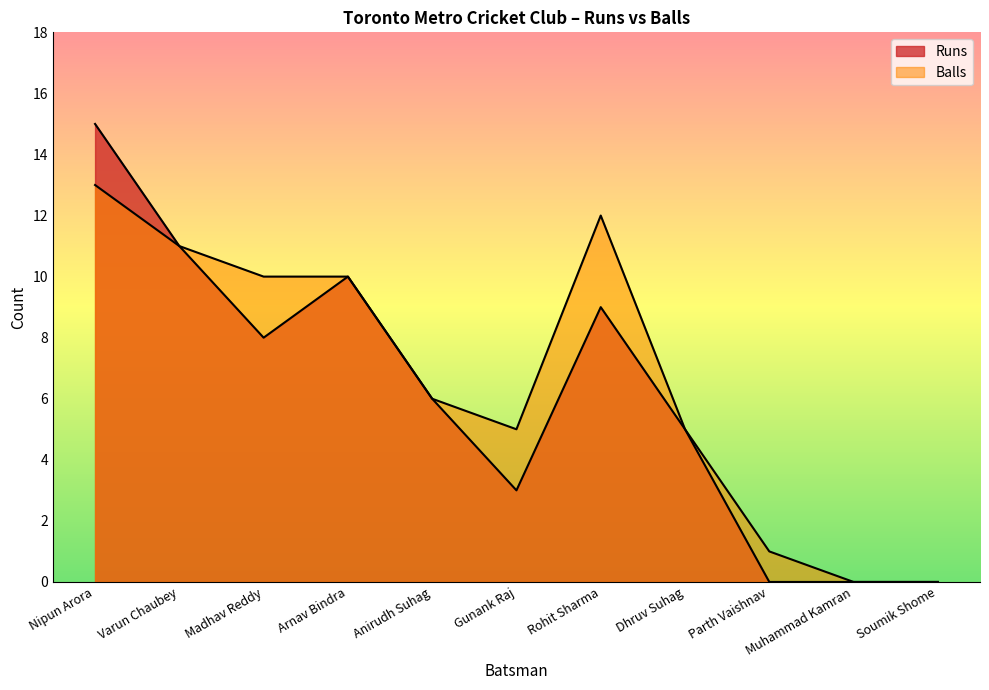

At which category does Runs reach its first local peak?

Arnav Bindra